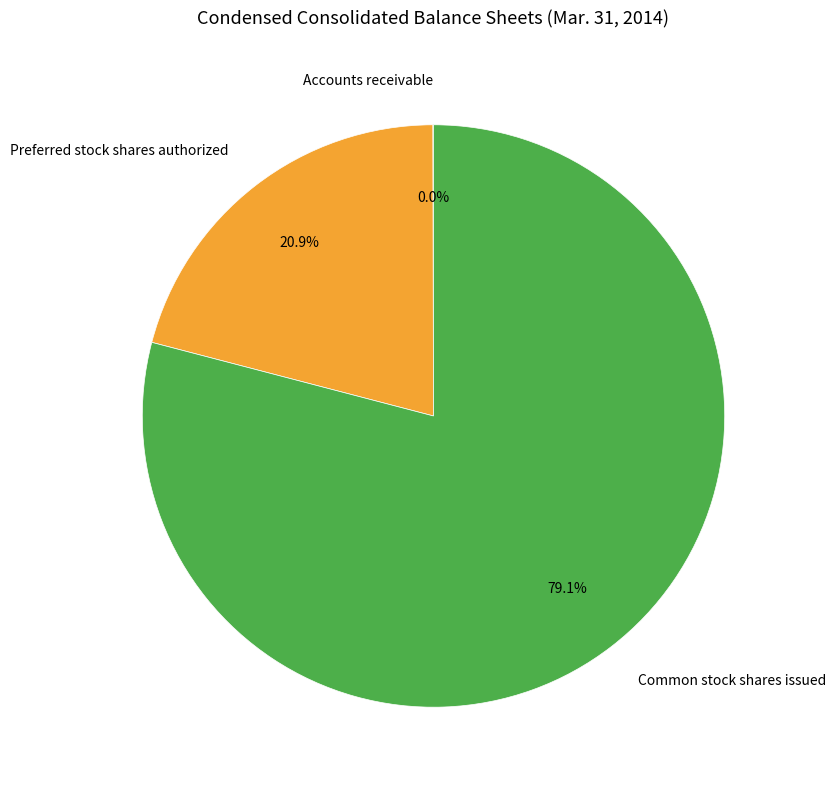

To the nearest percent, what is the difference between the largest and smallest slice percentages?

79%